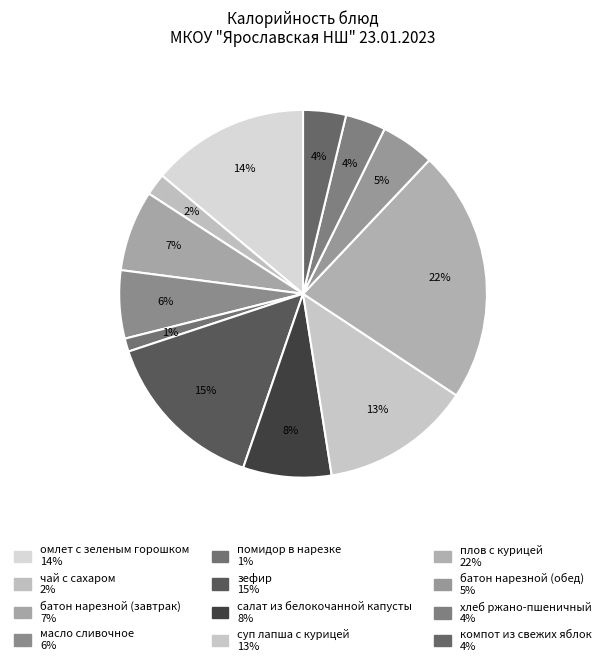

Which slice is the smallest?

помидор в нарезке